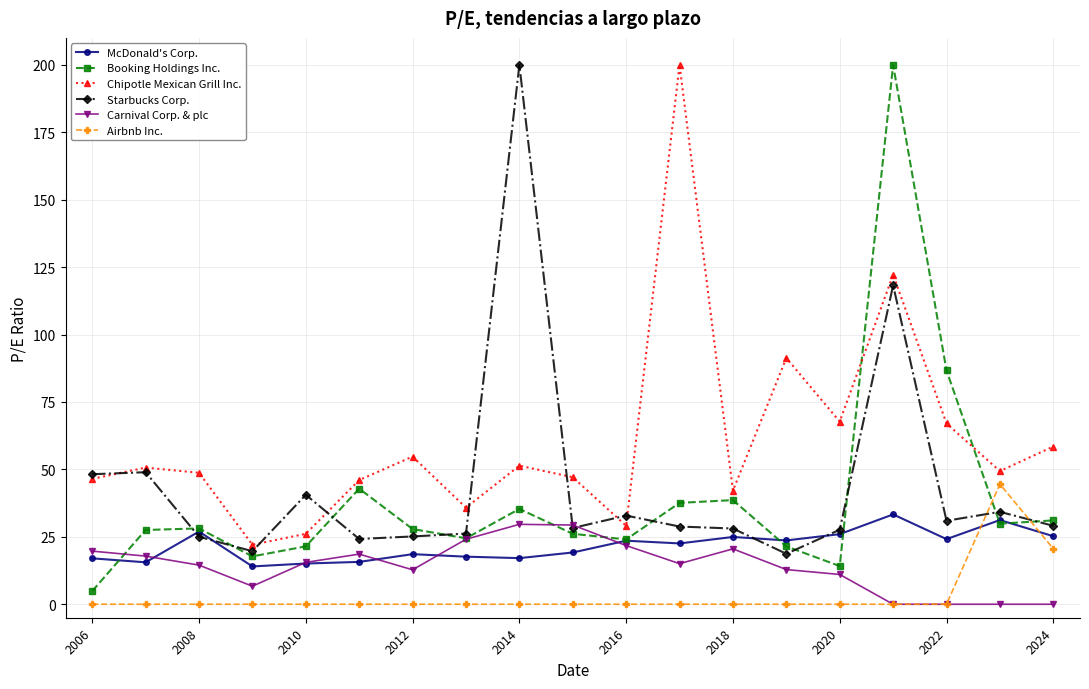

In Booking Holdings Inc., how many points are higher than both neighbors (excluding endpoints)?

5